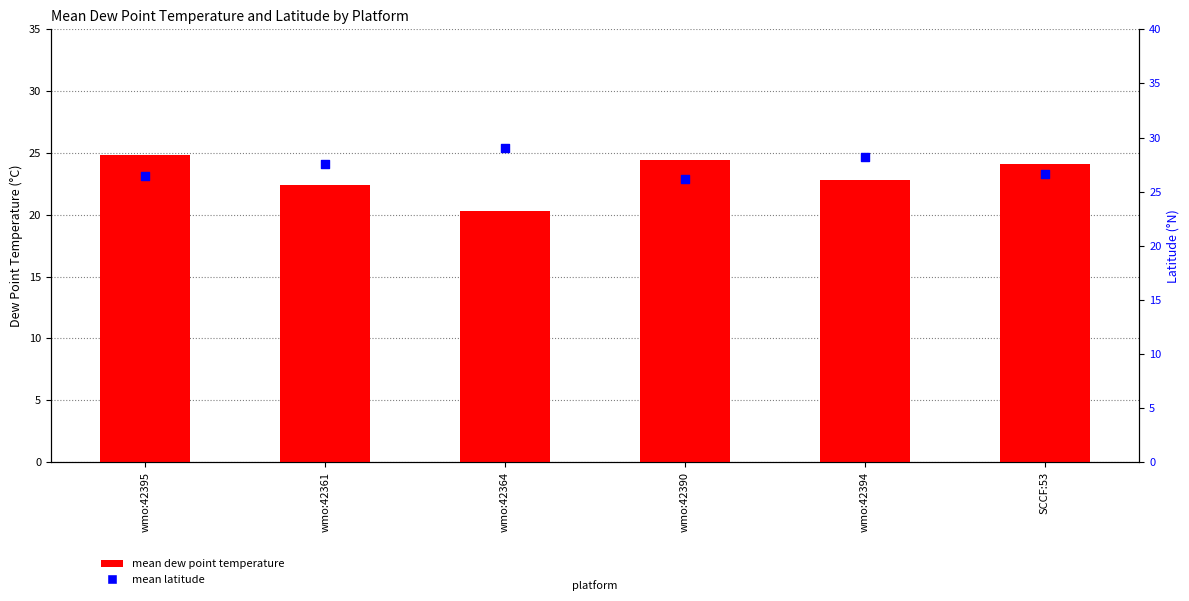

Which series contains the lowest Y value?

mean dew point temperature